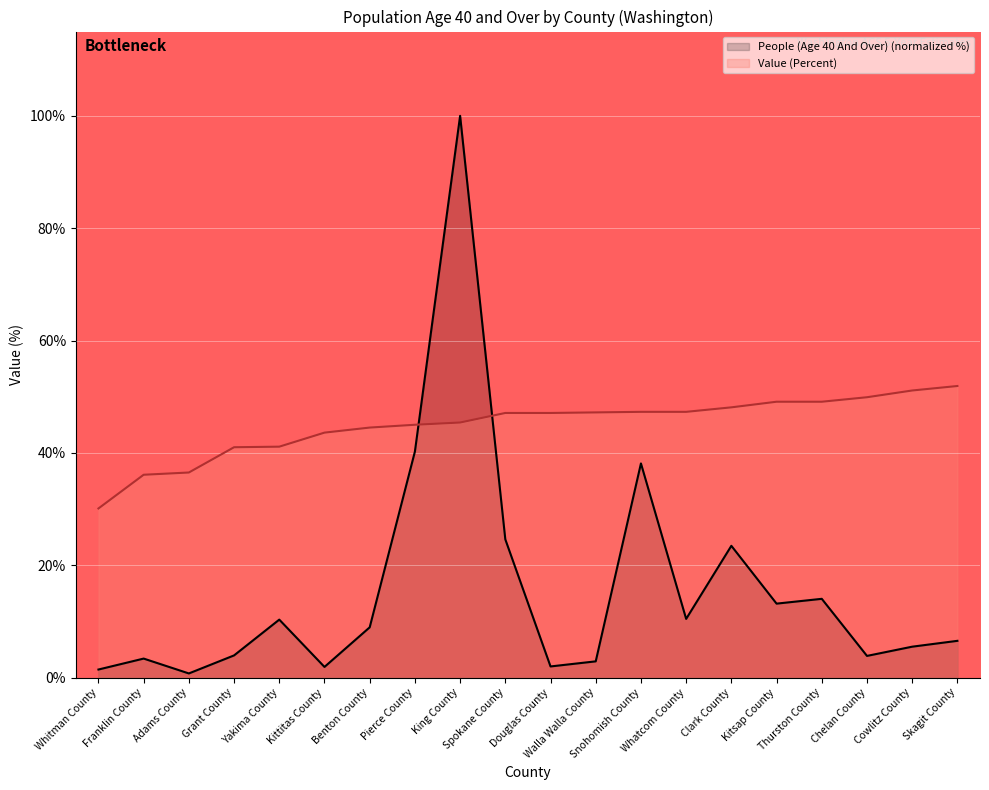

Where is the first local maximum for People (Age 40 And Over)?

Franklin County